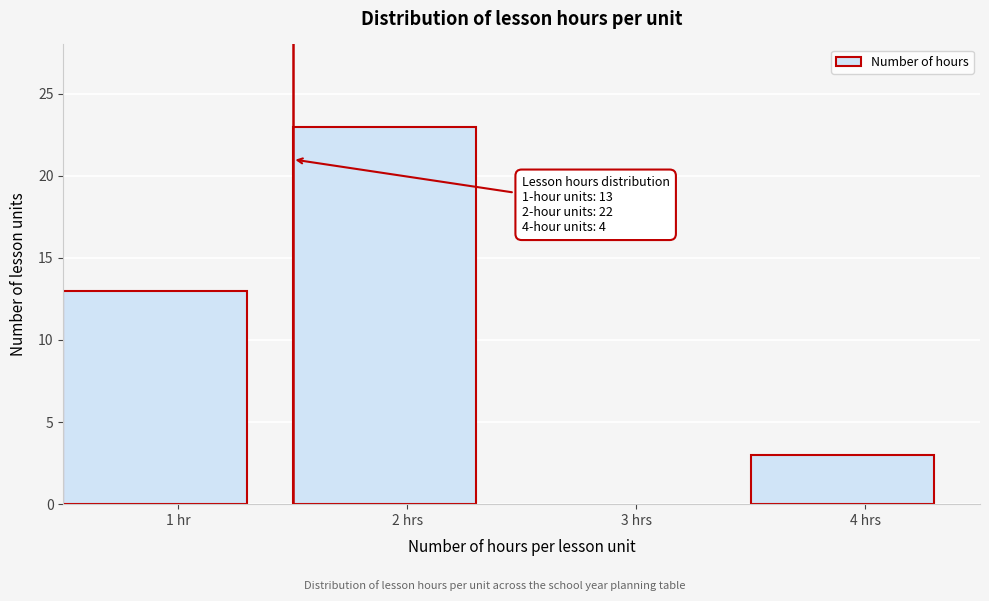

Reading right to left, extract all data points from this chart.

3	23	13